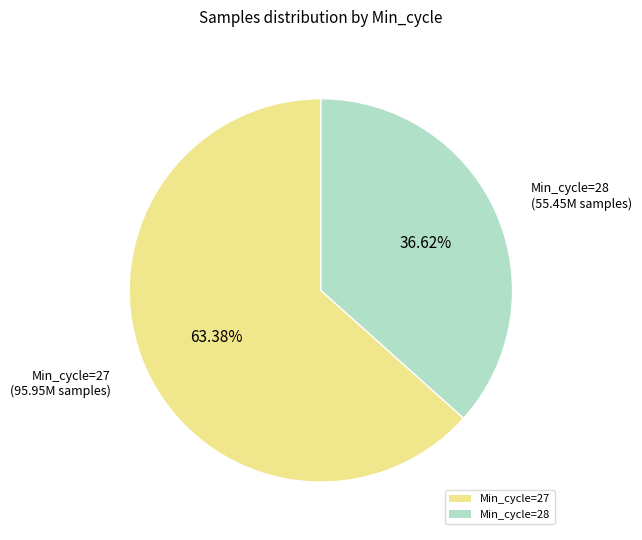

Count the number of slices in the pie.

2